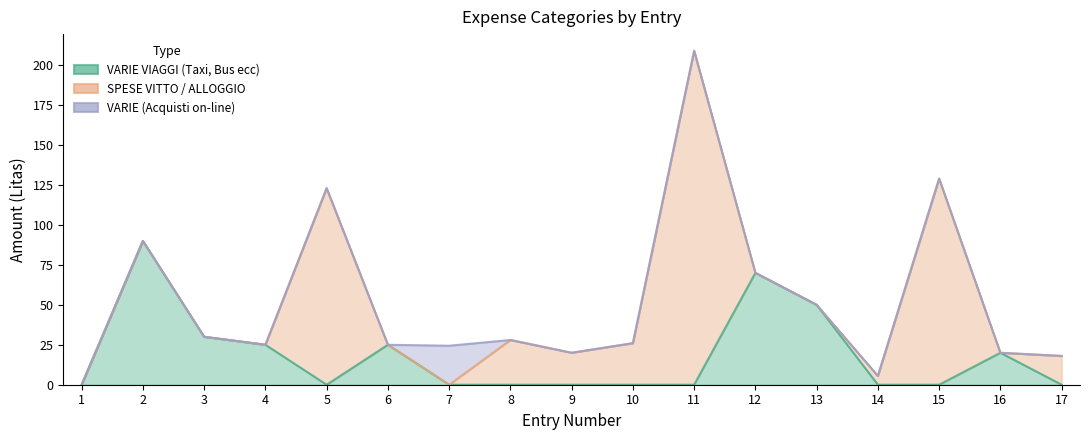

At 7, list the series in order from smallest to largest.

VARIE VIAGGI (Taxi, Bus ecc), SPESE VITTO / ALLOGGIO, VARIE (Acquisti on-line)